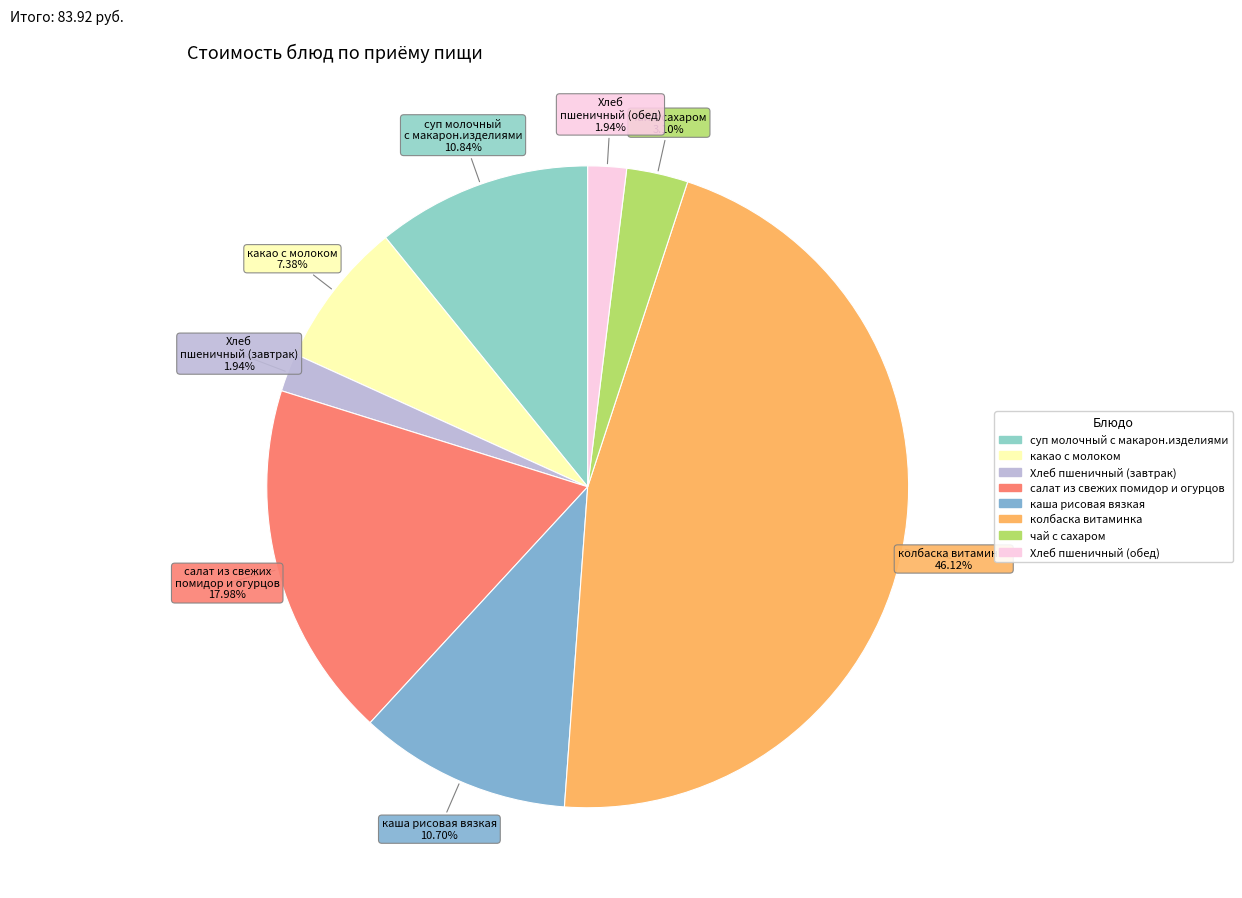

To the nearest percent, what portion does чай с сахаром represent?

3%